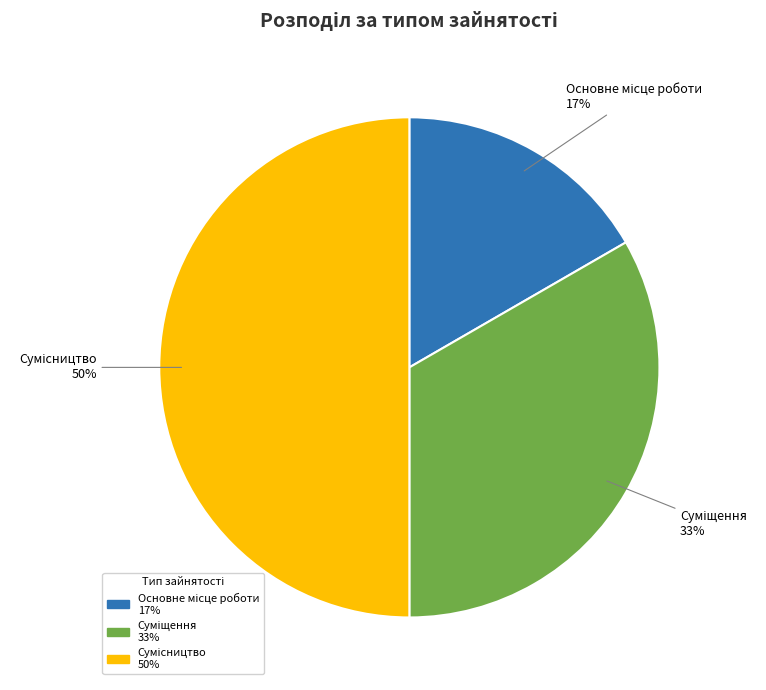

To the nearest percent, what is the difference between the largest and smallest slice percentages?

33%